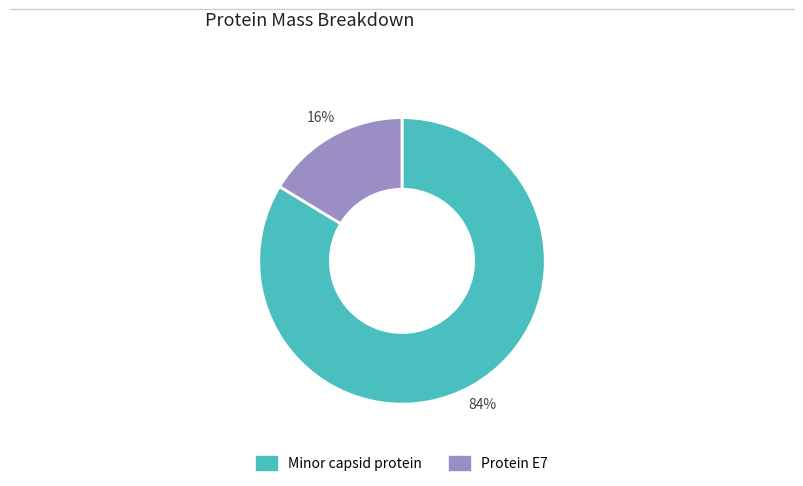

To the nearest percent, what is the combined percentage of Minor capsid protein and Protein E7?

100%